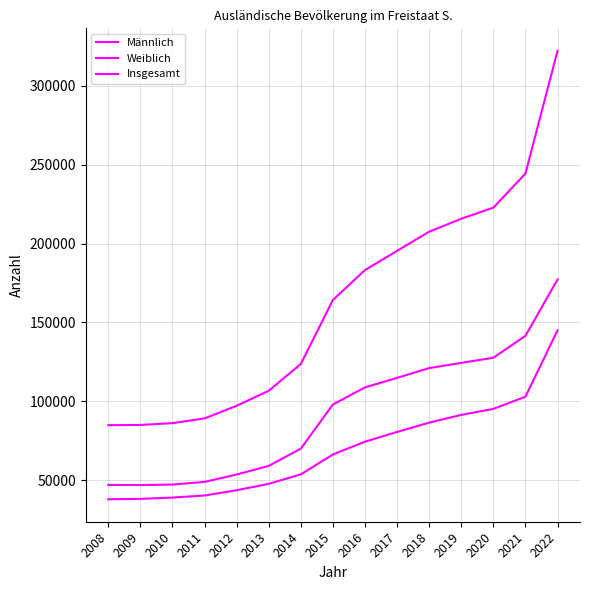

How many lines are shown in the chart?

3